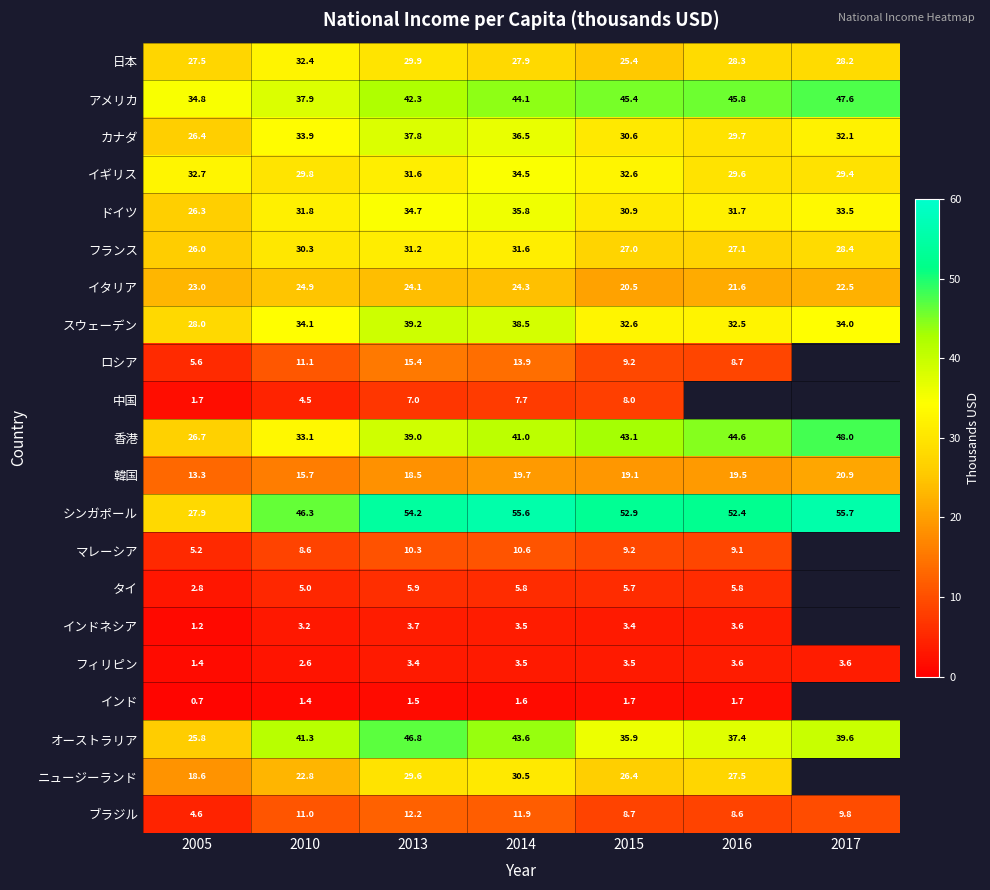

Is the value of 韓国 at 2016 greater than the value of オーストラリア at 2005?

No